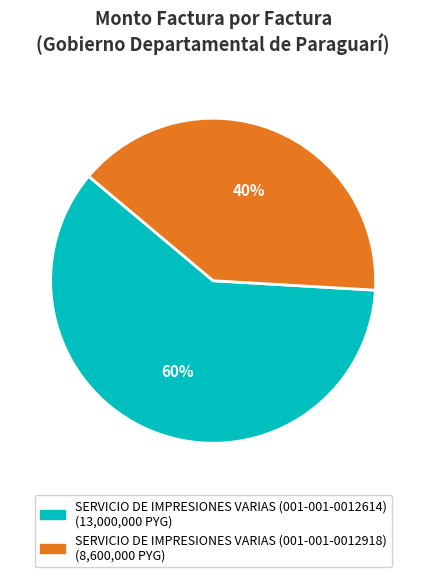

To the nearest percent, what is the difference between the SERVICIO DE IMPRESIONES VARIAS (001-001-0012614) and SERVICIO DE IMPRESIONES VARIAS (001-001-0012918) slice percentages?

20%